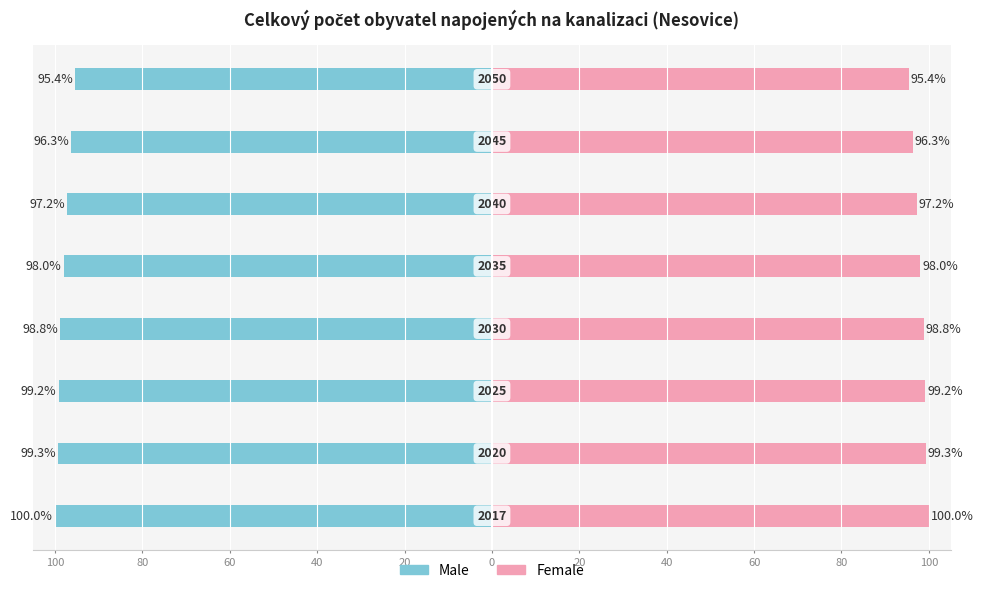

Is it true that Male equals -176.1 at 100?

False